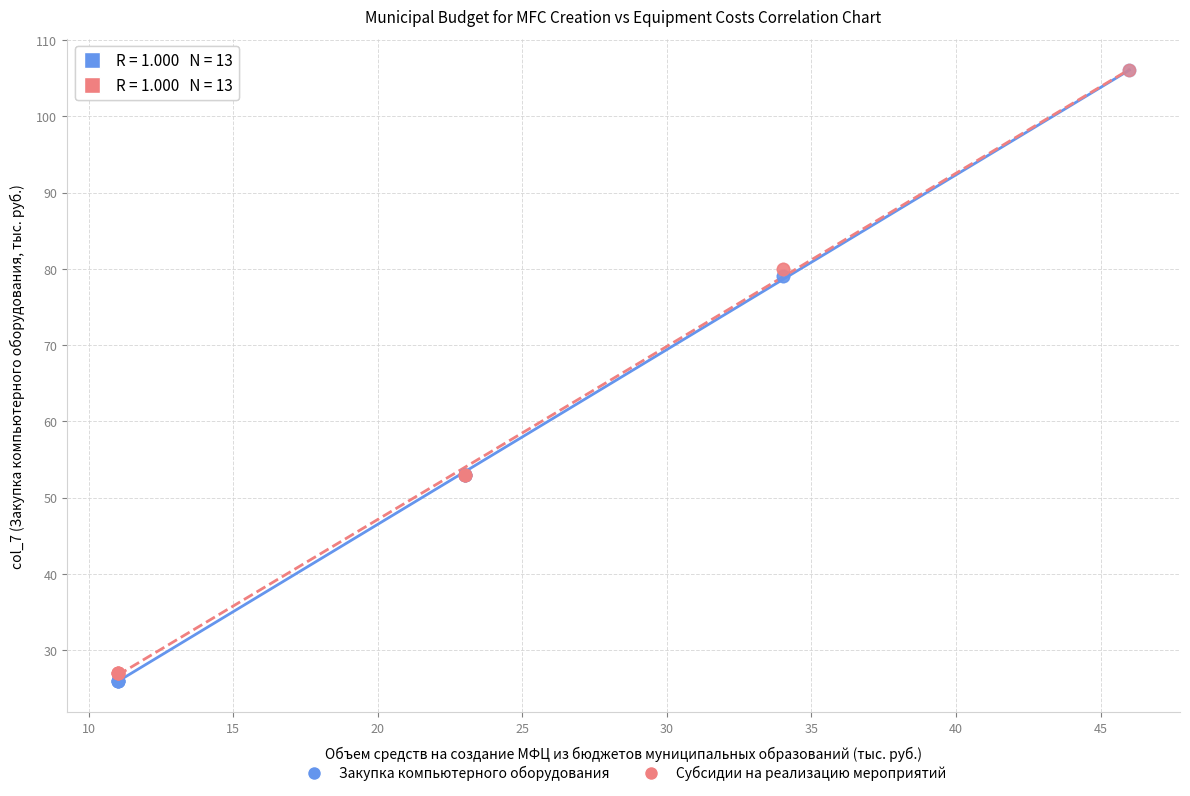

Which series has the widest spread of Y values?

Закупка компьютерного оборудования